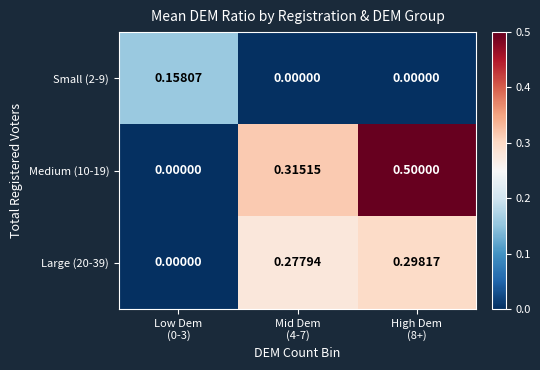

Reading right to left, list all the values displayed in this chart.

Small (2-9): High Dem
(8+)=0.0	Mid Dem
(4-7)=0.0	Low Dem
(0-3)=0.2
Medium (10-19): High Dem
(8+)=0.5	Mid Dem
(4-7)=0.3	Low Dem
(0-3)=0.0
Large (20-39): High Dem
(8+)=0.3	Mid Dem
(4-7)=0.3	Low Dem
(0-3)=0.0